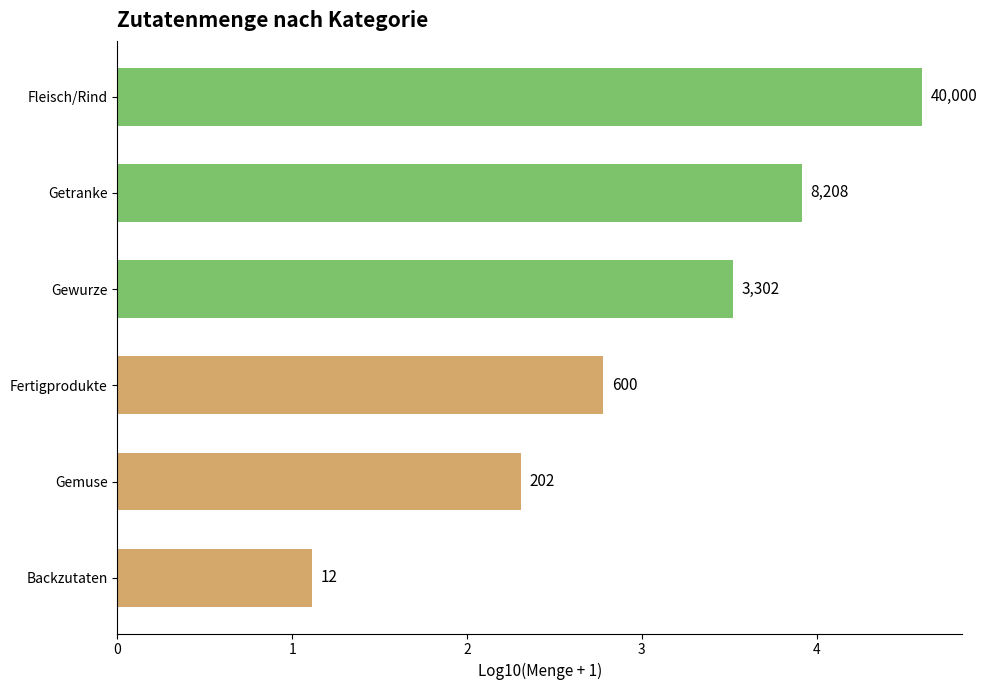

How many bars are there in total?

6